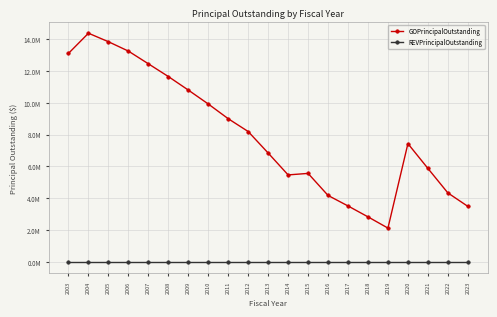

Is this an area chart (filled region under the line)?

No